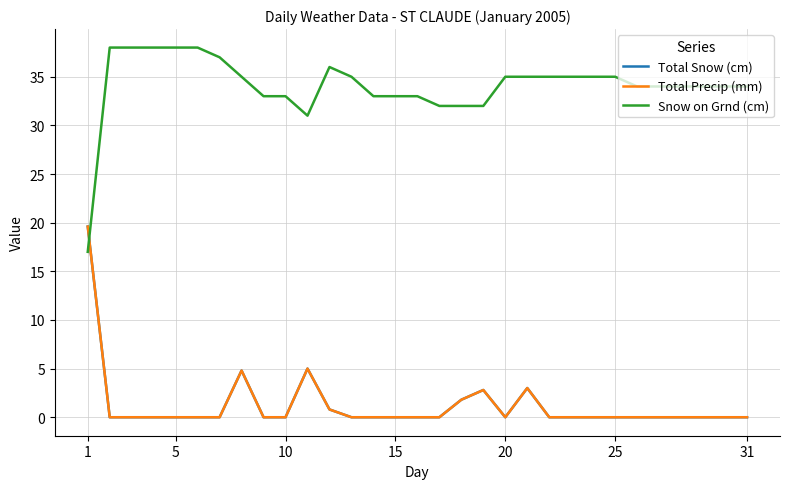

Does the chart have visible grid lines?

Yes